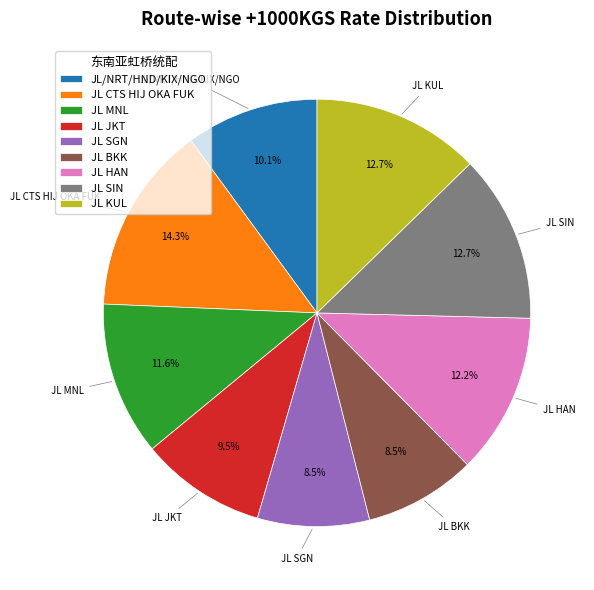

To the nearest percent, what is the difference between the largest and smallest slice percentages?

6%